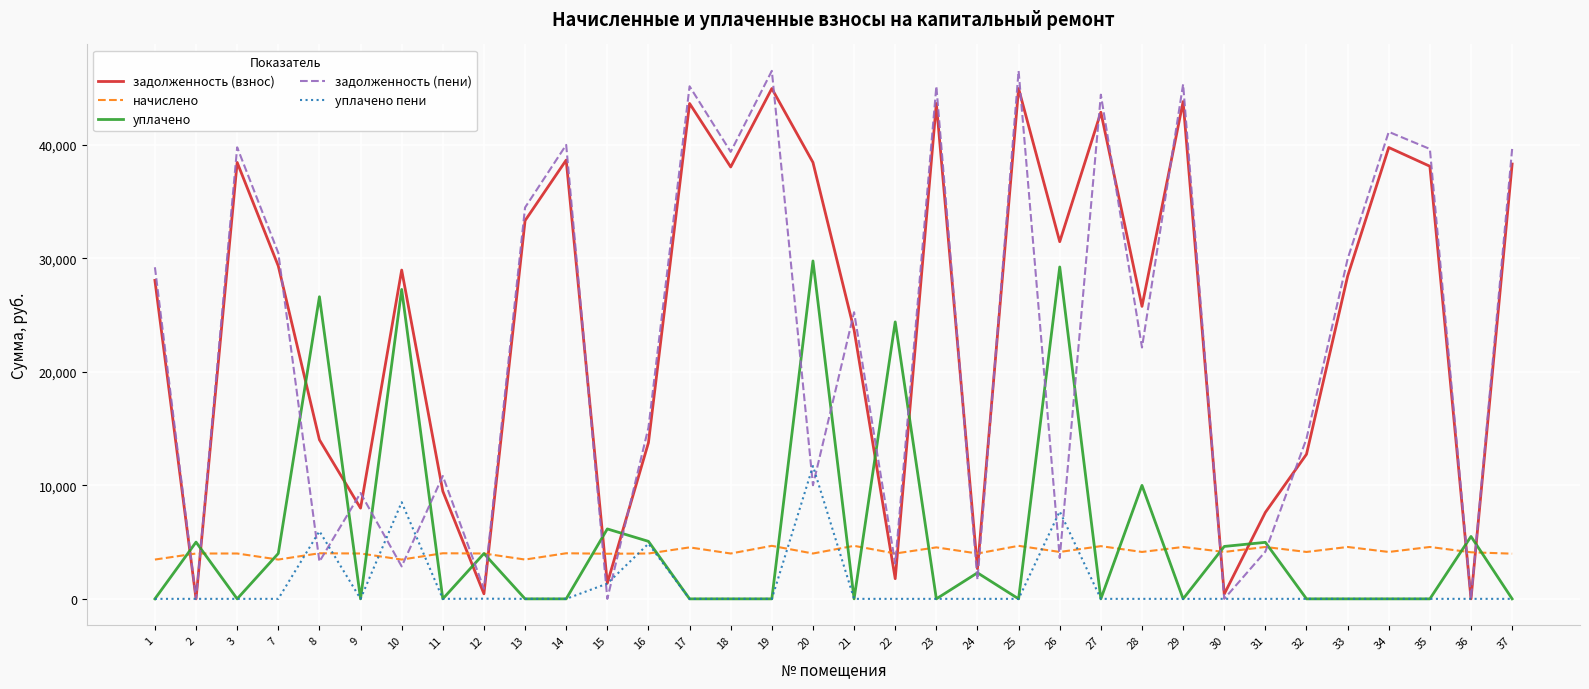

Count the number of categories in the chart.

34